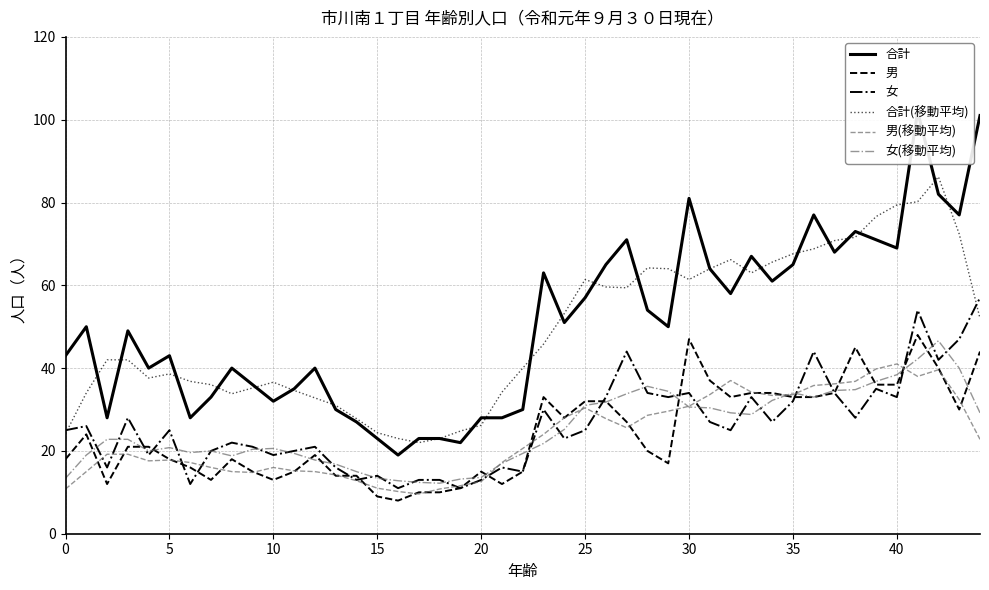

What value does the 合計(10-14) series have at 1, to the nearest 10?

40